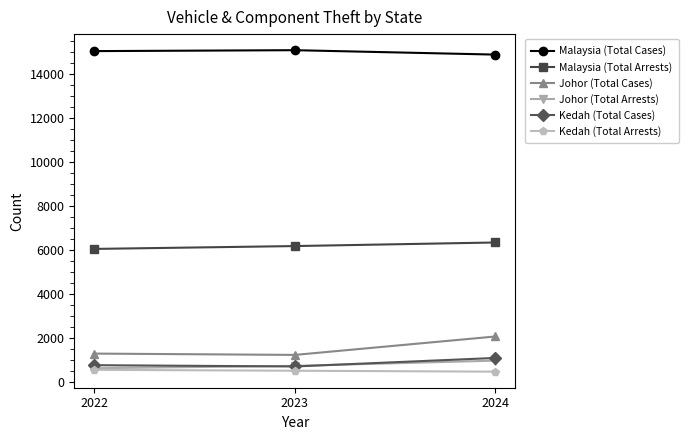

True or false: Johor (Total Cases) has a value of 599 at 2022.

False